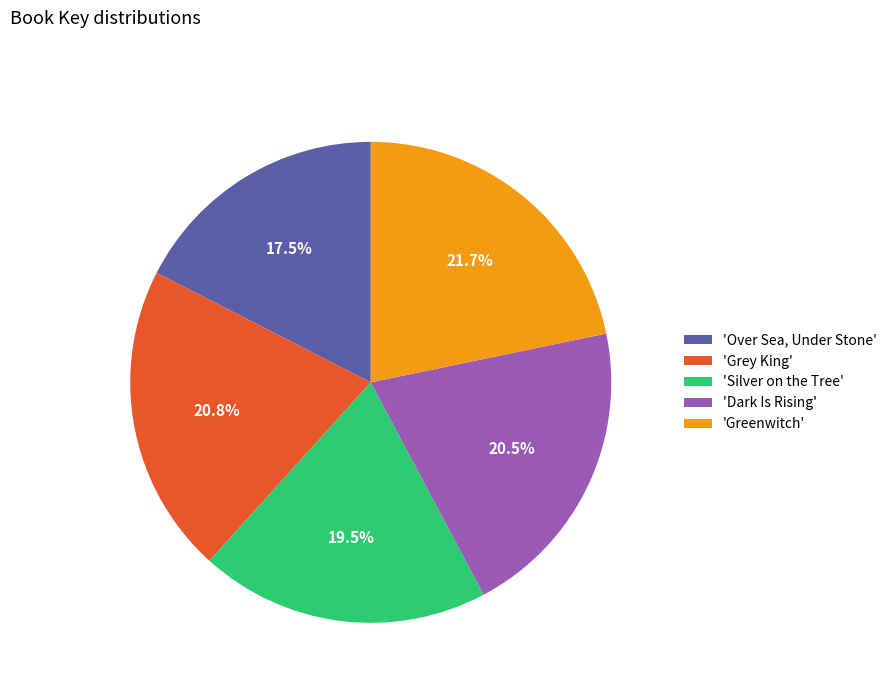

Do 'Grey King' and 'Silver on the Tree' together represent more than half of the pie?

No